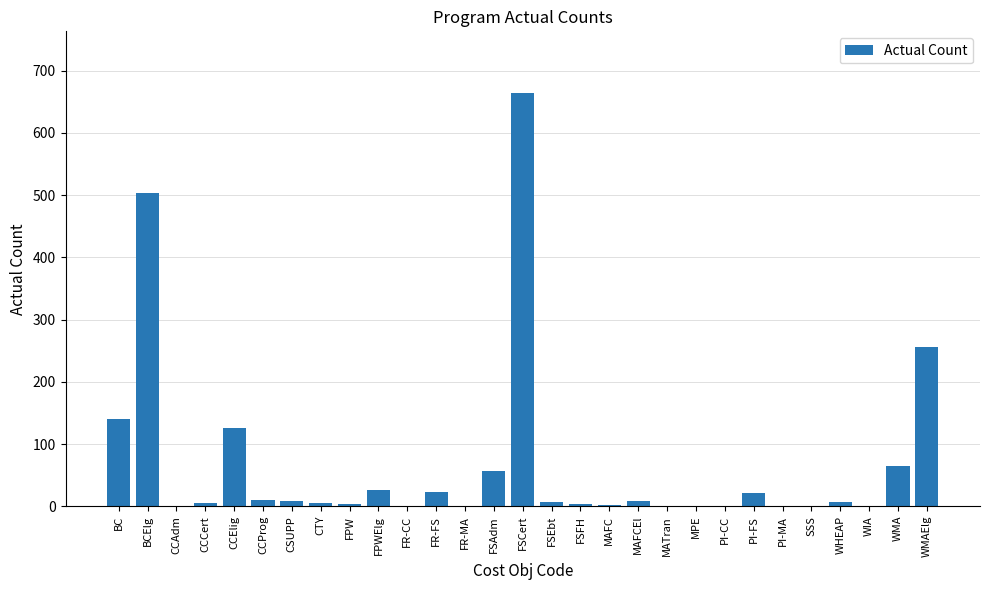

What is the maximum value shown in the chart?

663.8